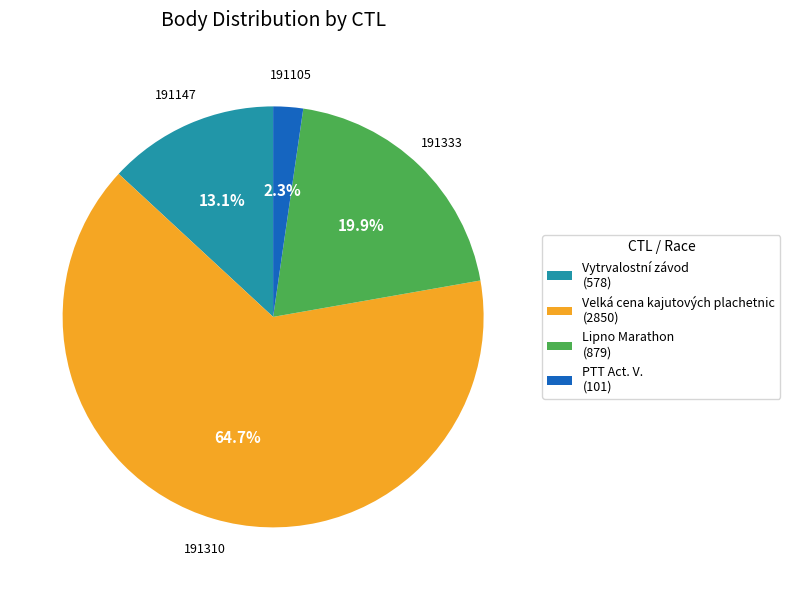

To the nearest percent, what is the difference between the largest and smallest slice percentages?

62%